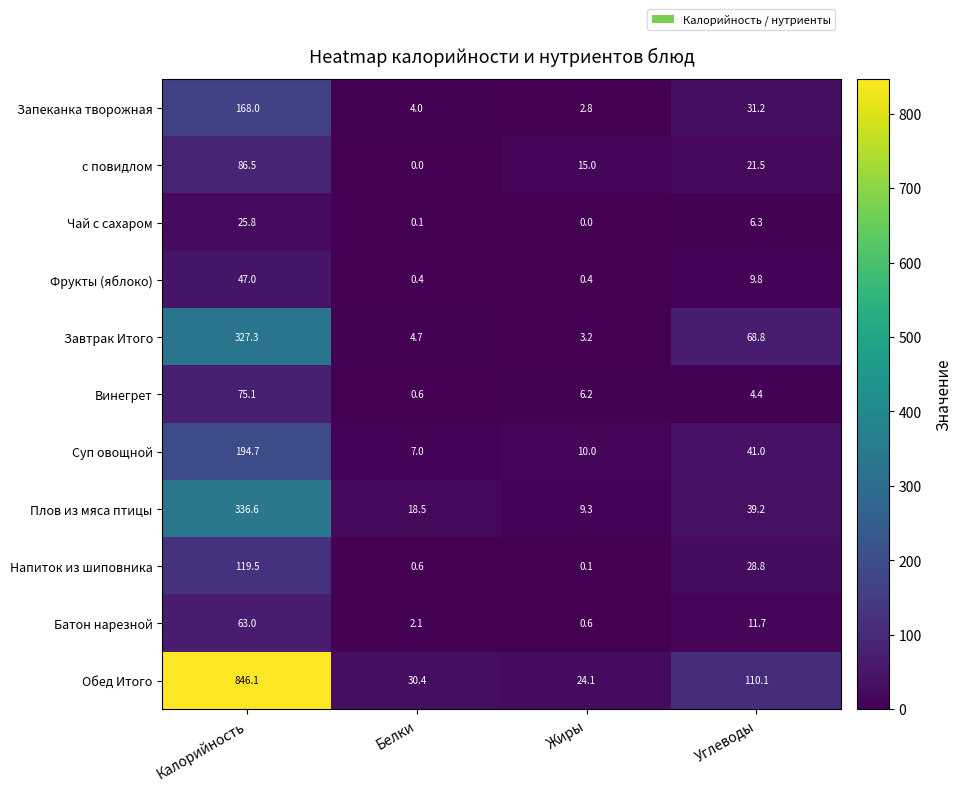

Which series has the largest total across all categories?

Обед Итого